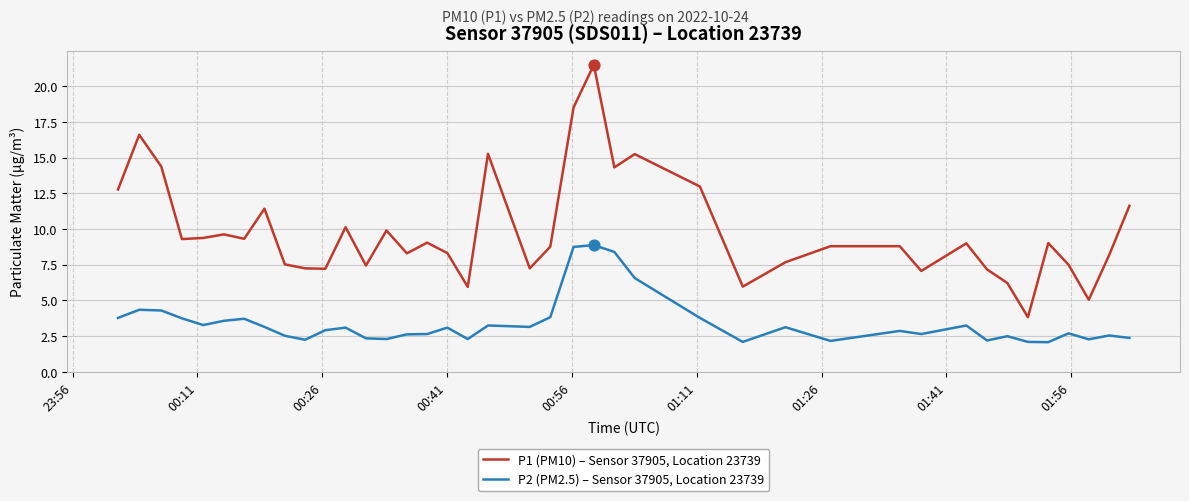

Which series has the largest total across all categories?

P1 (PM10) – Sensor 37905, Location 23739